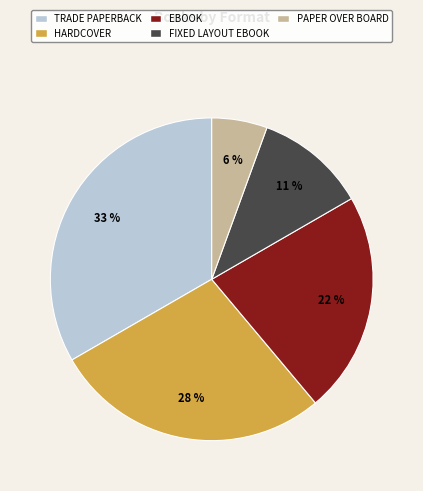

To the nearest percent, what is the average slice percentage?

20%